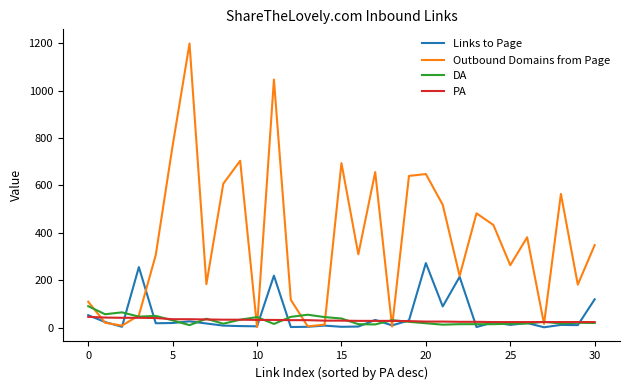

What is the highest value of the Links to Page series?

272